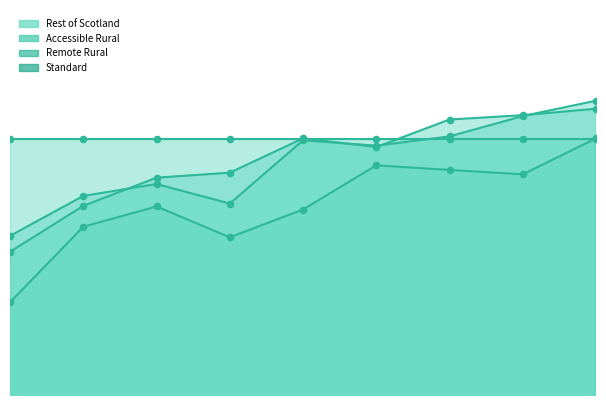

At which category is the sum across all series the highest?

2016